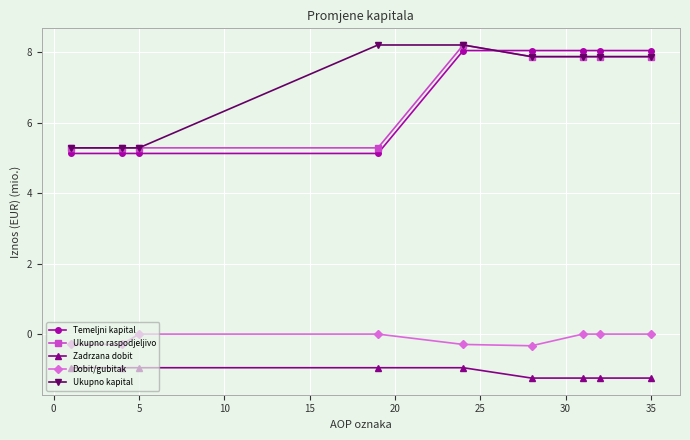

How many data points in Temeljni kapital are less than 8?

4